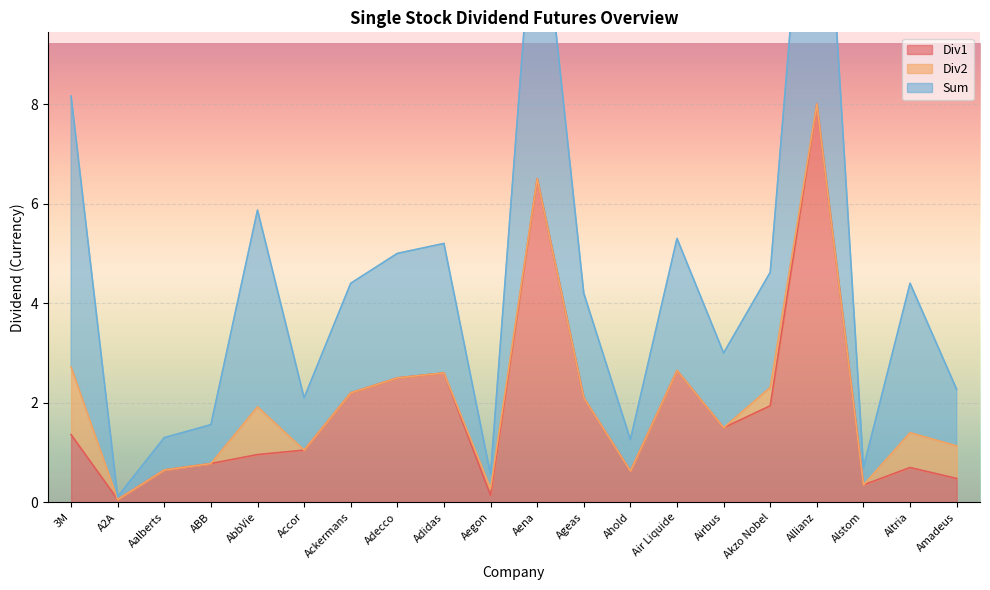

What is the highest value of the Div1 series?

8.0